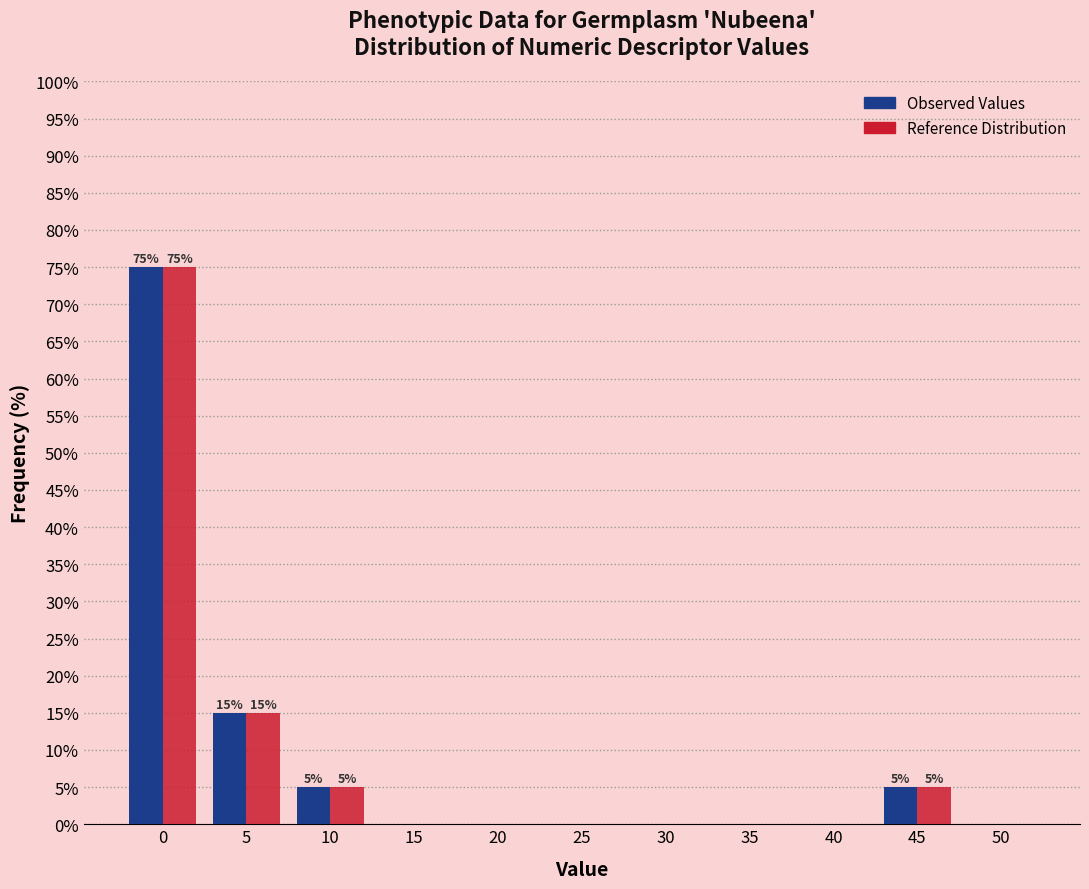

Reading left to right, extract all data points from this chart.

Observed Values: 0=75	5=15	10=5	15=0	20=0	25=0	30=0	35=0	40=0	45=5	50=0
Reference Distribution: 0=75	5=15	10=5	15=0	20=0	25=0	30=0	35=0	40=0	45=5	50=0